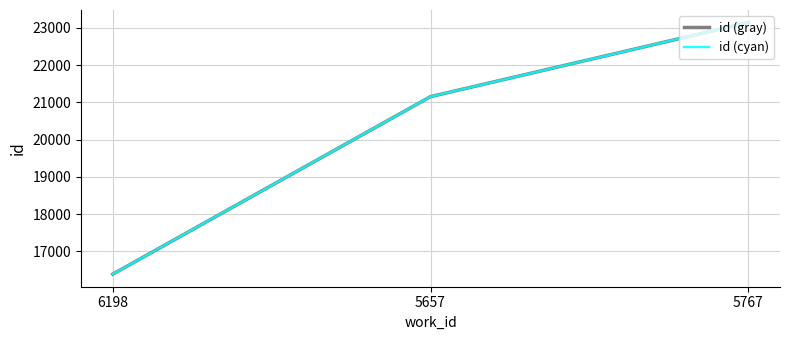

At which label is id (gray) closest to 19764?

5657